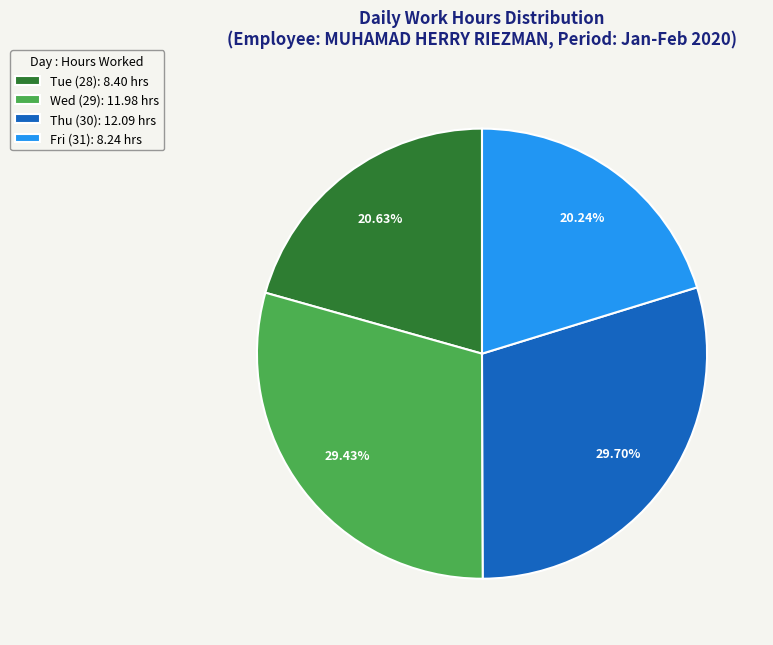

To the nearest percent, what is the average slice percentage?

25%